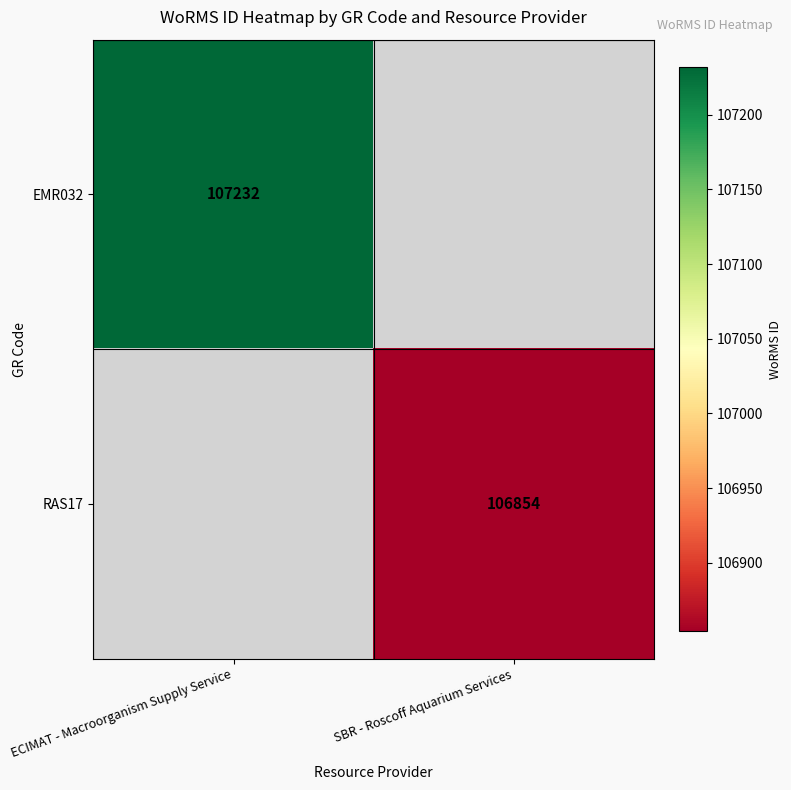

At how many categories does at least one series exceed 106968?

1